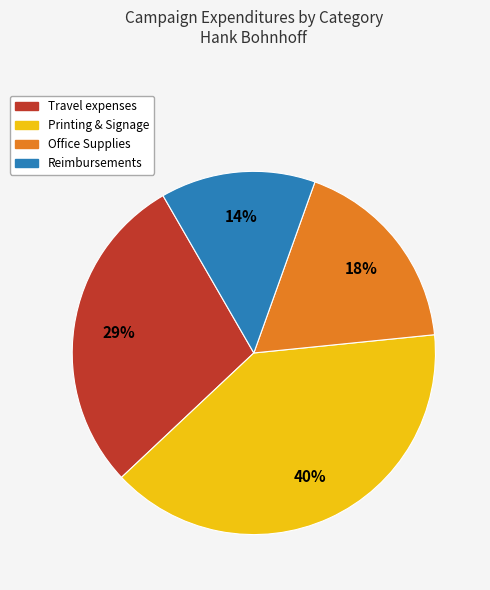

Rank the categories by value from highest to lowest.

Printing & Signage, Travel expenses, Office Supplies, Reimbursements